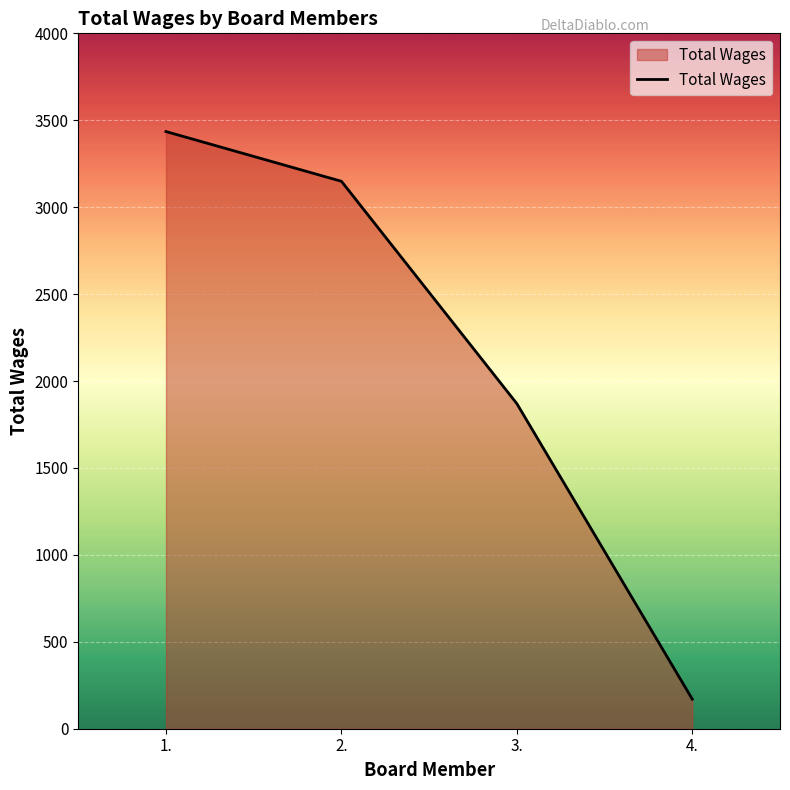

What is the difference between the maximum and minimum values?

3265